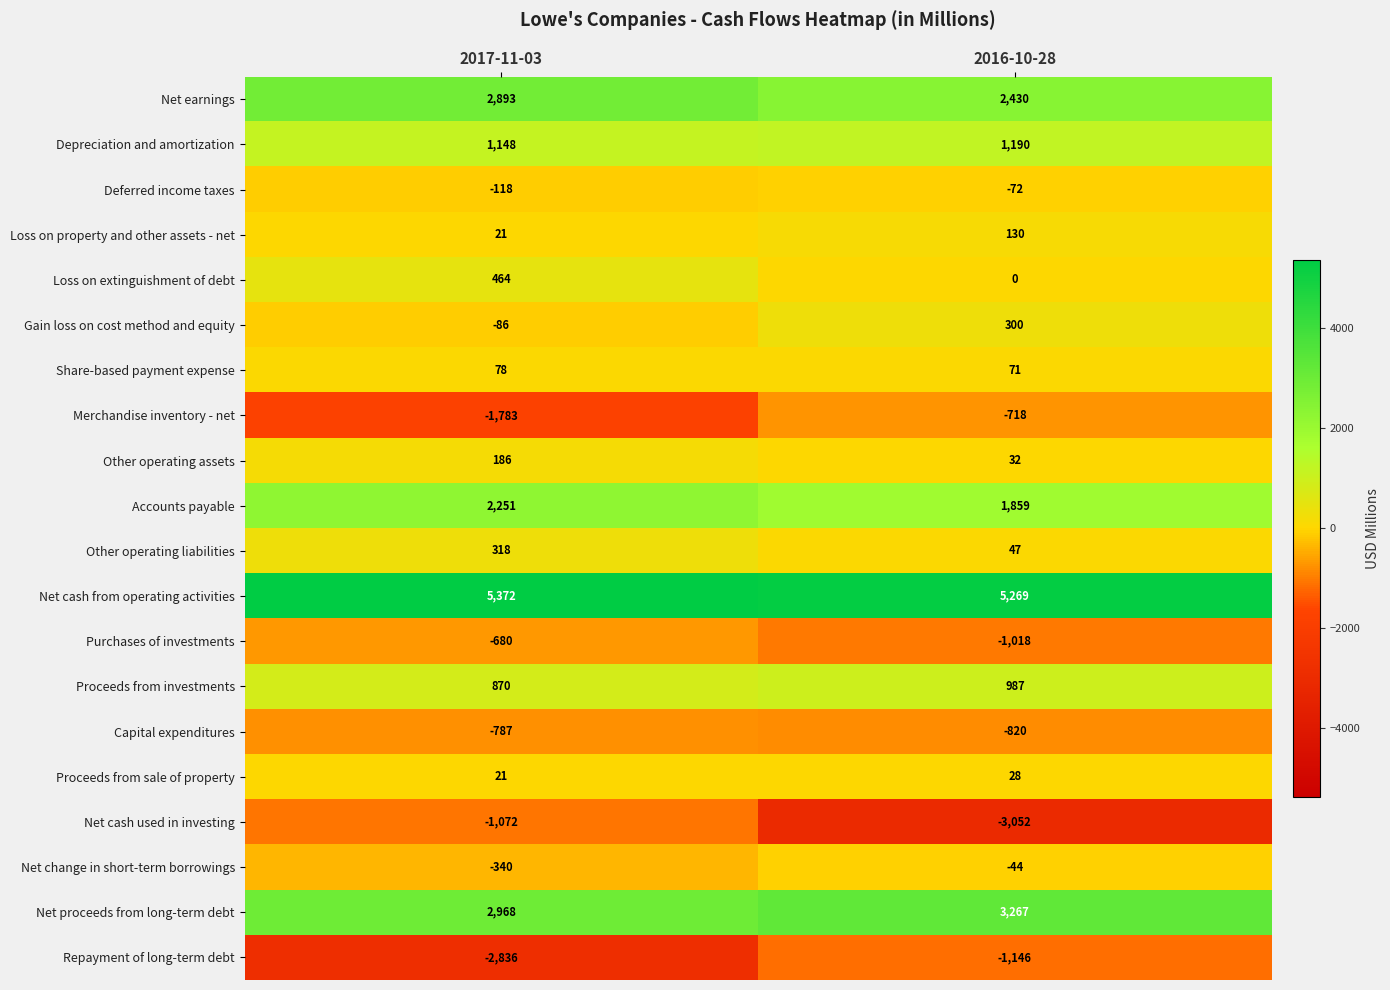

How many distinct data groups are displayed?

20